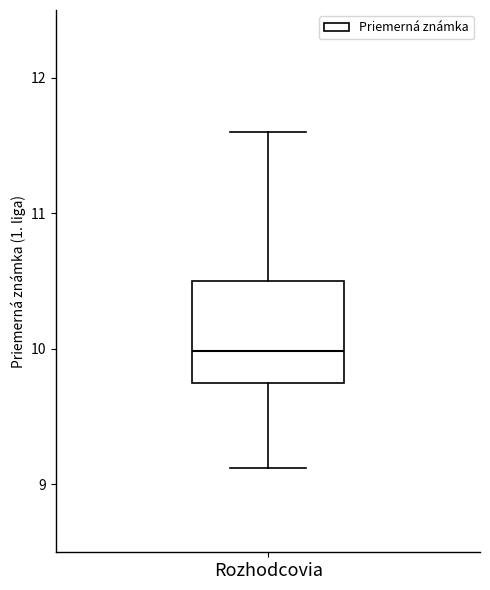

Transcribe this box plot: give where the median line is, the range the box spans, and where the two whiskers end, as read against the y-axis. The values are not printed on the chart, so give them approximately, as read against the axis.

median 10.0, box 9.8 to 10.5, whiskers 9.1 to 11.6